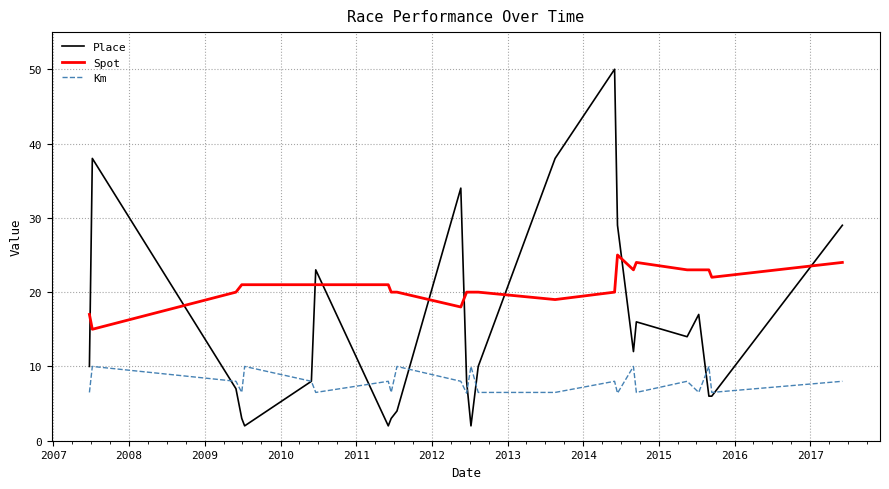

Does the chart have visible grid lines?

Yes